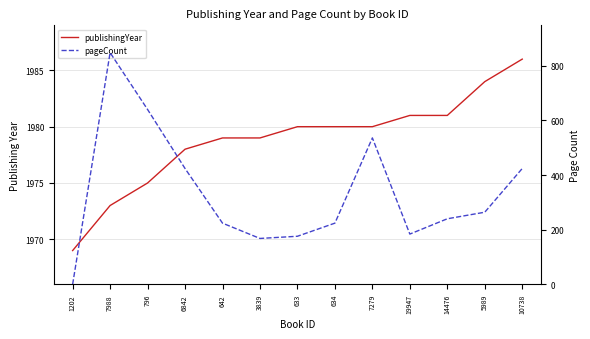

What is the sum of all pageCount values?

4352